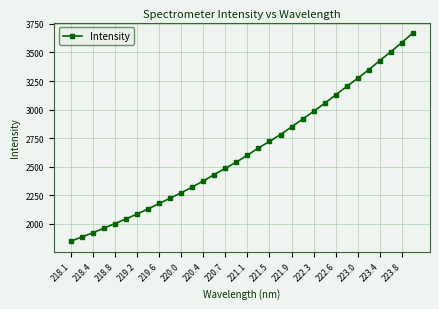

What is the smallest value displayed?

1849.6